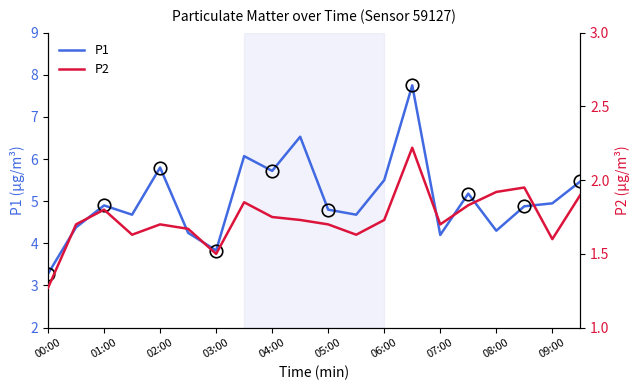

The value of P1 at 08:00 is 4.3. True or false?

True